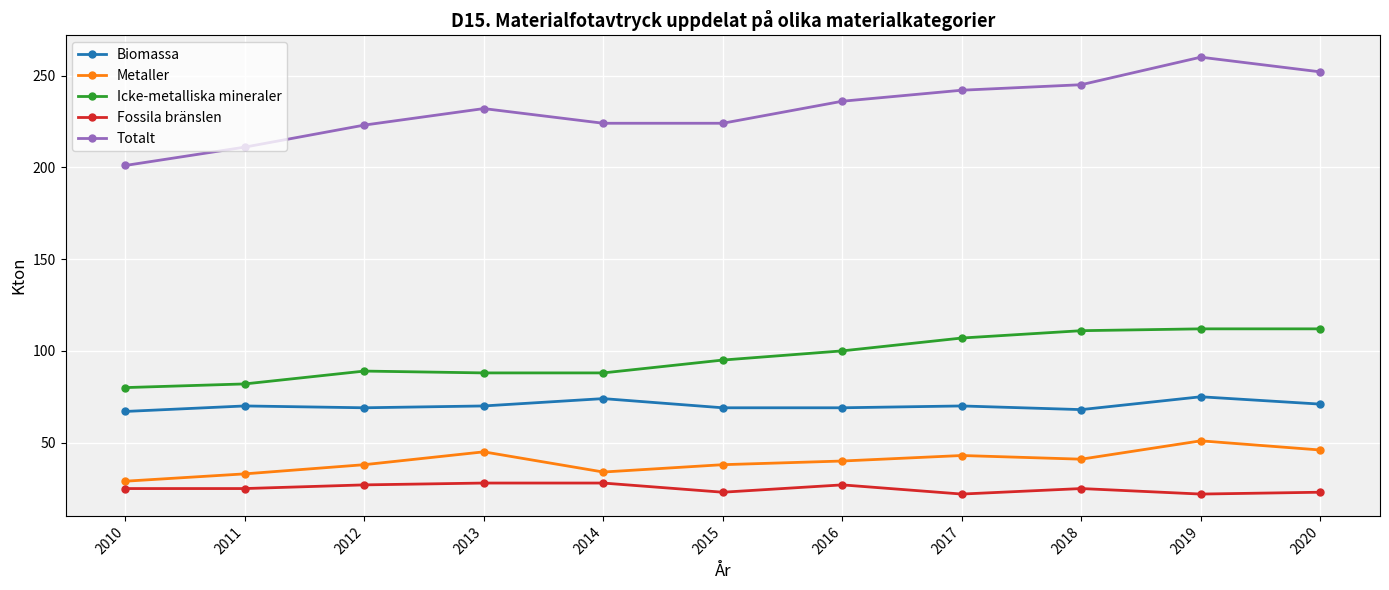

What is the difference between the maximum and second lowest values in the Biomassa series?

7